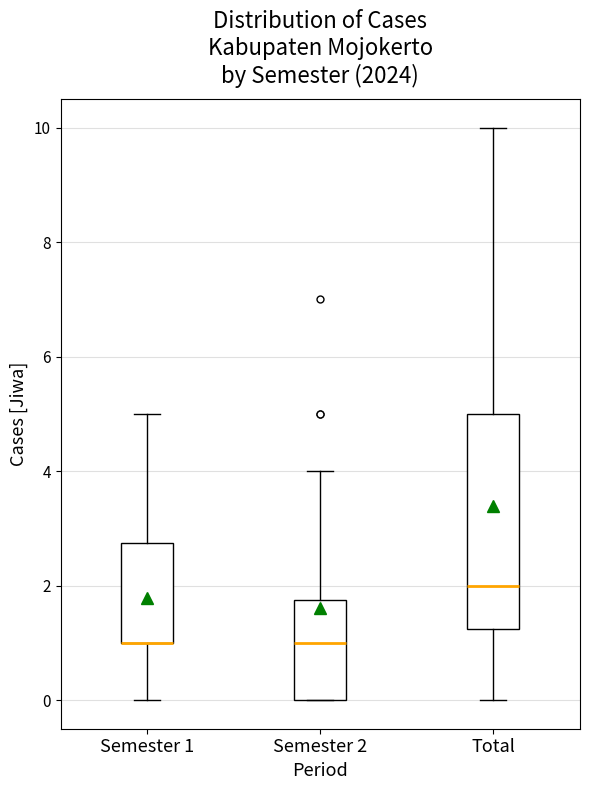

Where is the upper edge of the box for Semester 2 on the y-axis? The values are not printed on the chart, so give them approximately, as read against the axis.

1.8